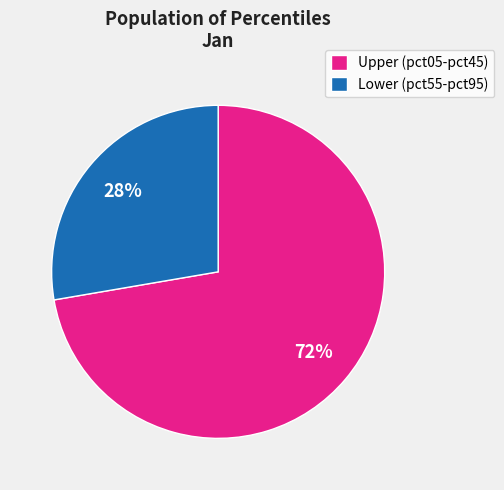

How many slices are in this pie chart?

2